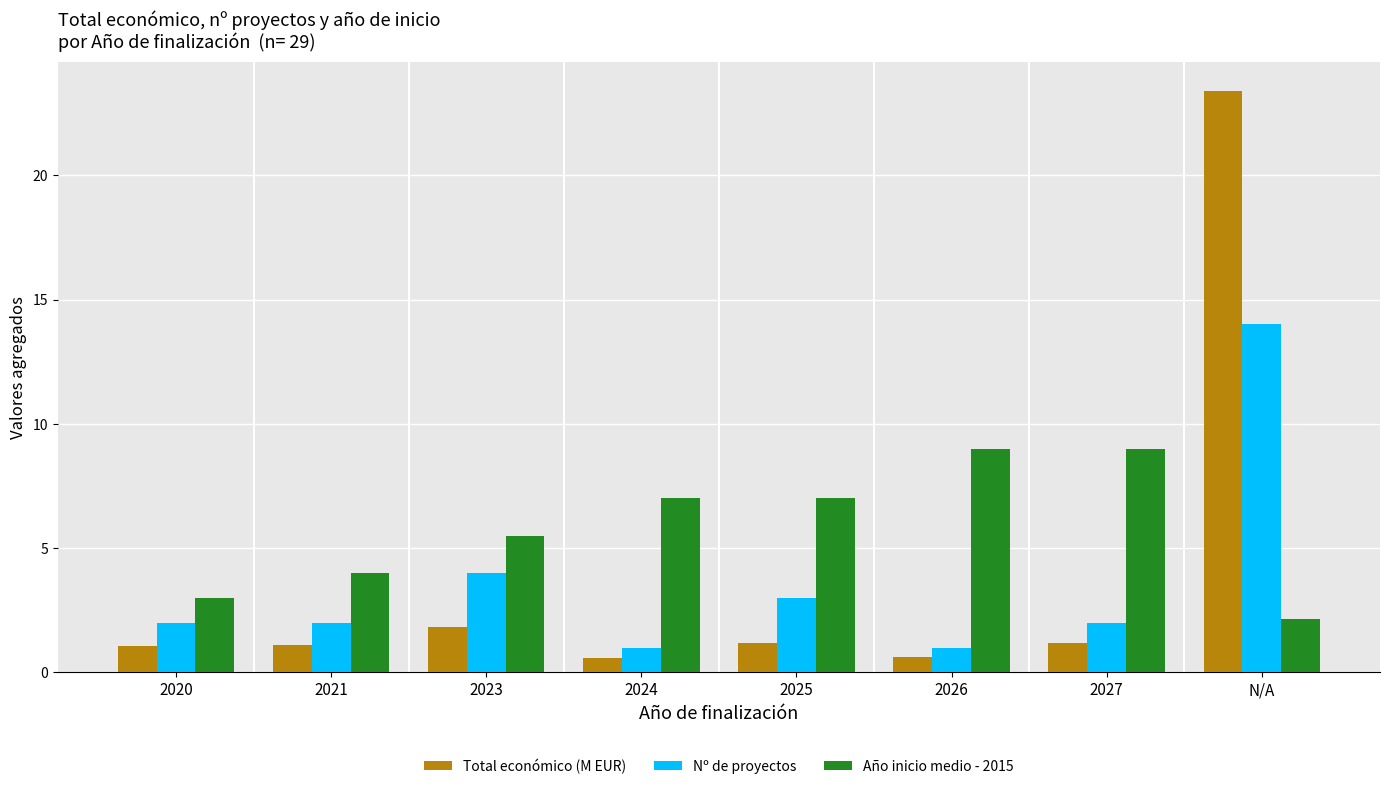

The value of Año inicio medio - 2015 at 2025 is 10.8. True or false?

False